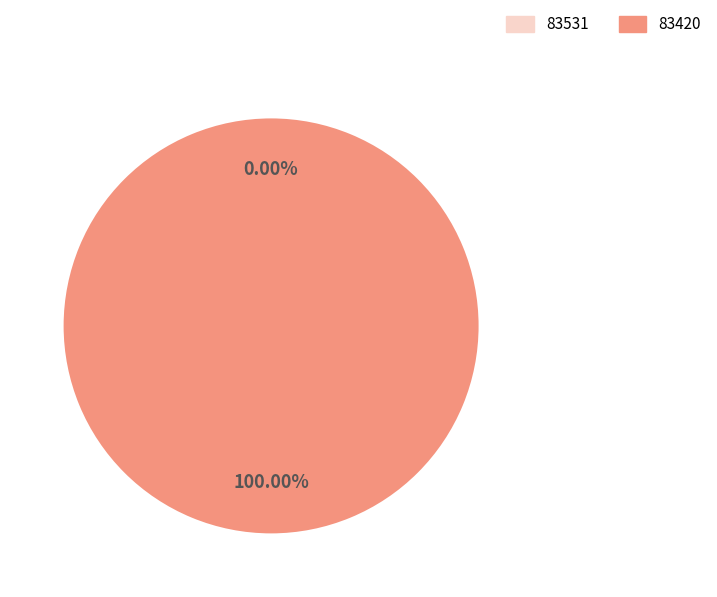

To the nearest percent, what portion does 83420 represent?

100%